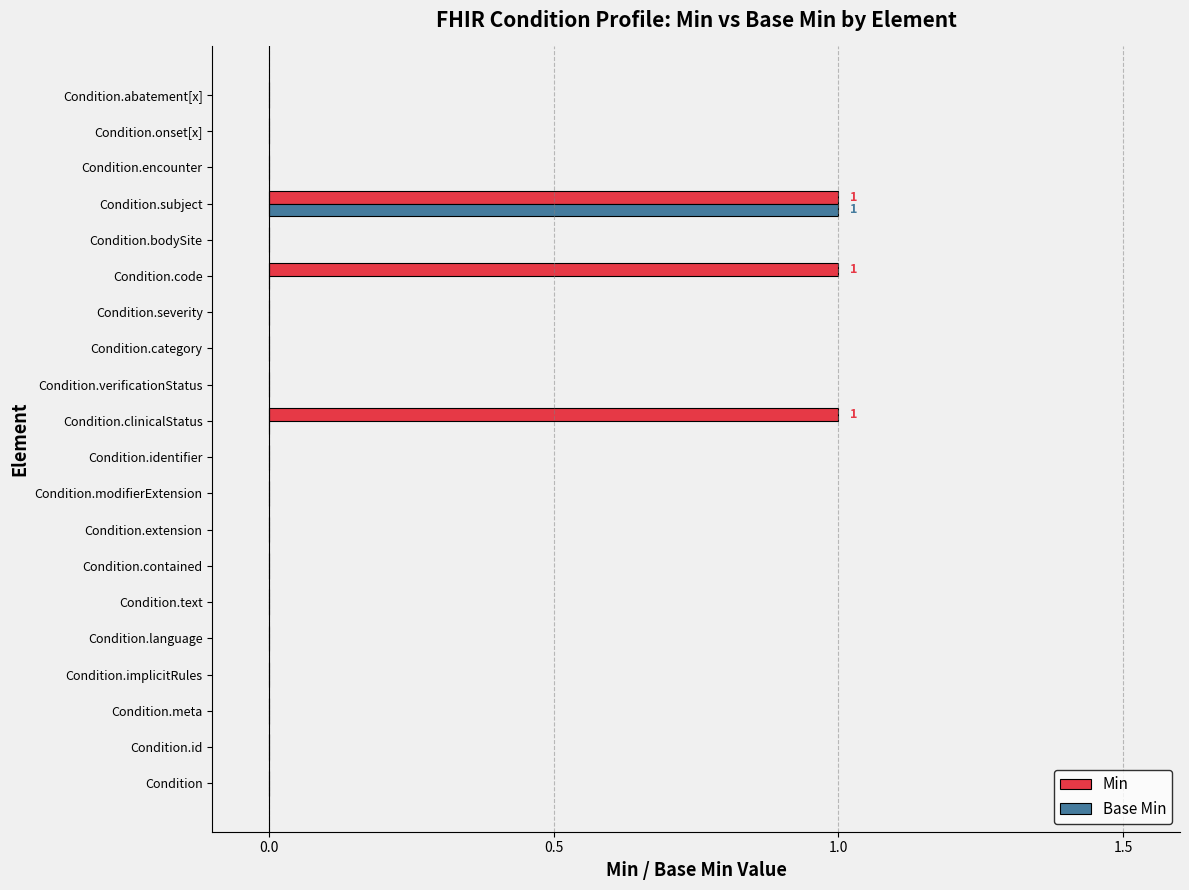

Which series has the largest total across all categories?

Min